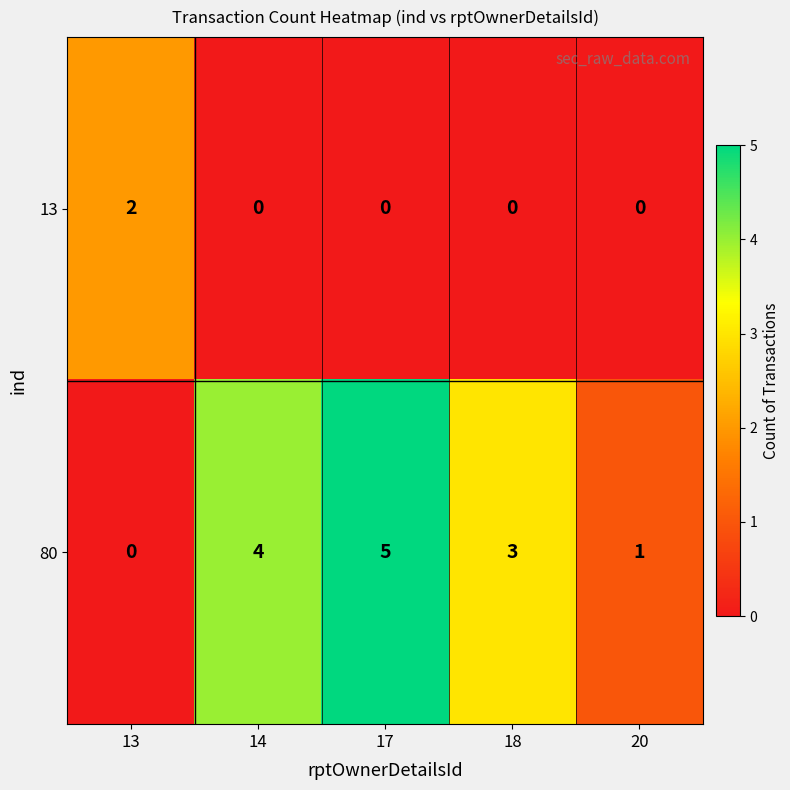

How many data points in 13 are above 0?

1